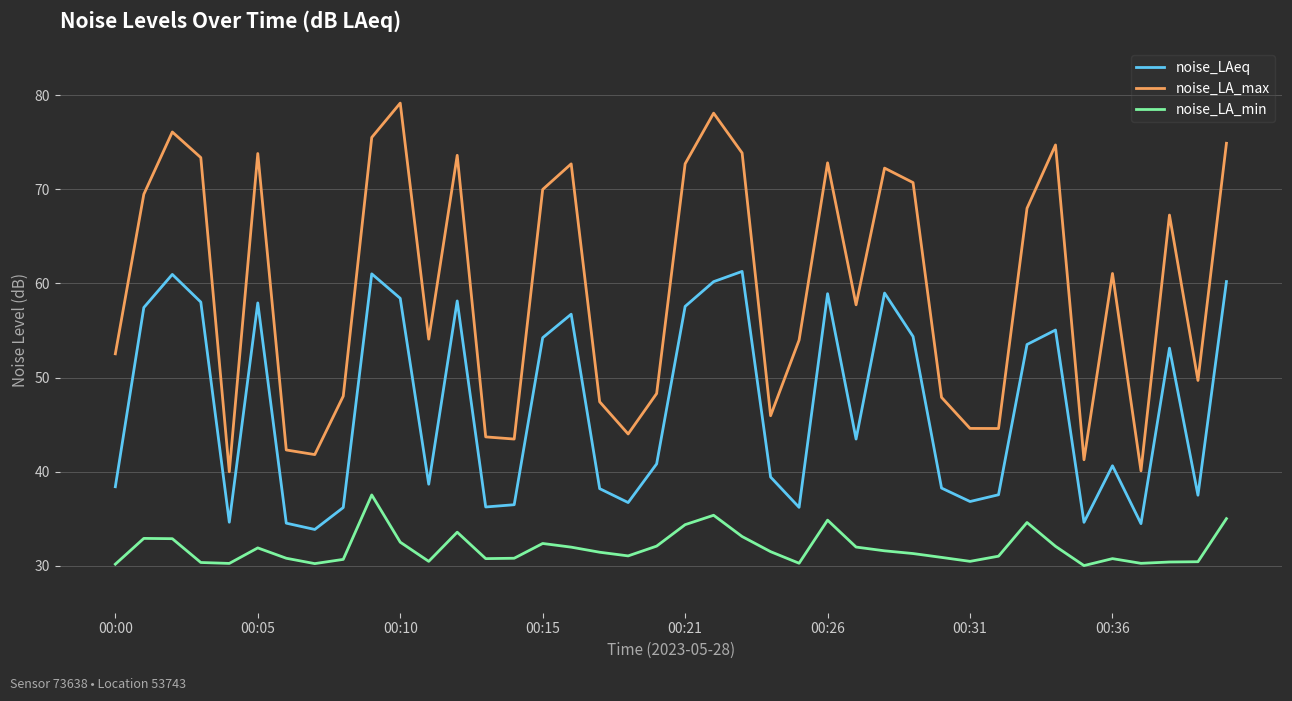

What is the difference between the maximum and minimum values in the noise_LAeq series?

27.4